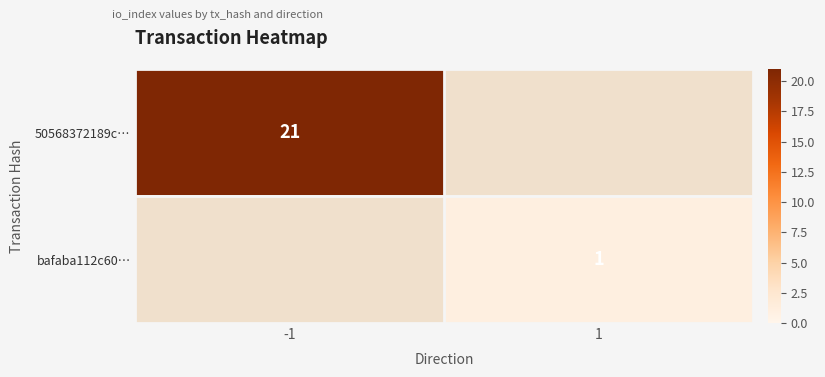

The 50568372189c… series shows 11.4 at -1. True or false?

False